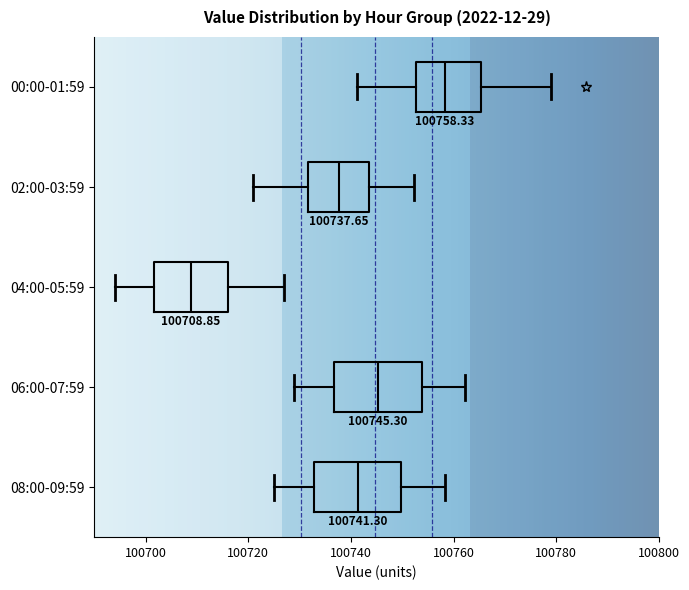

Which box's median line is the furthest to the left?

04:00-05:59